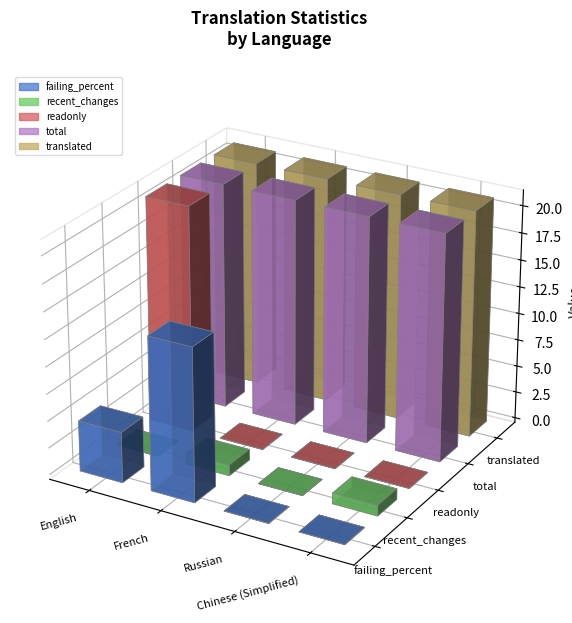

Does the chart contain stacked bars?

No